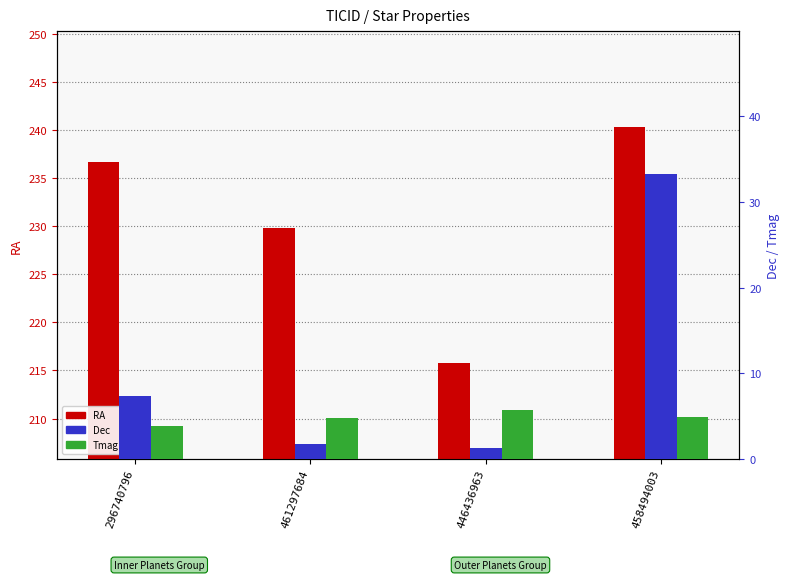

How many groups of bars are there?

4